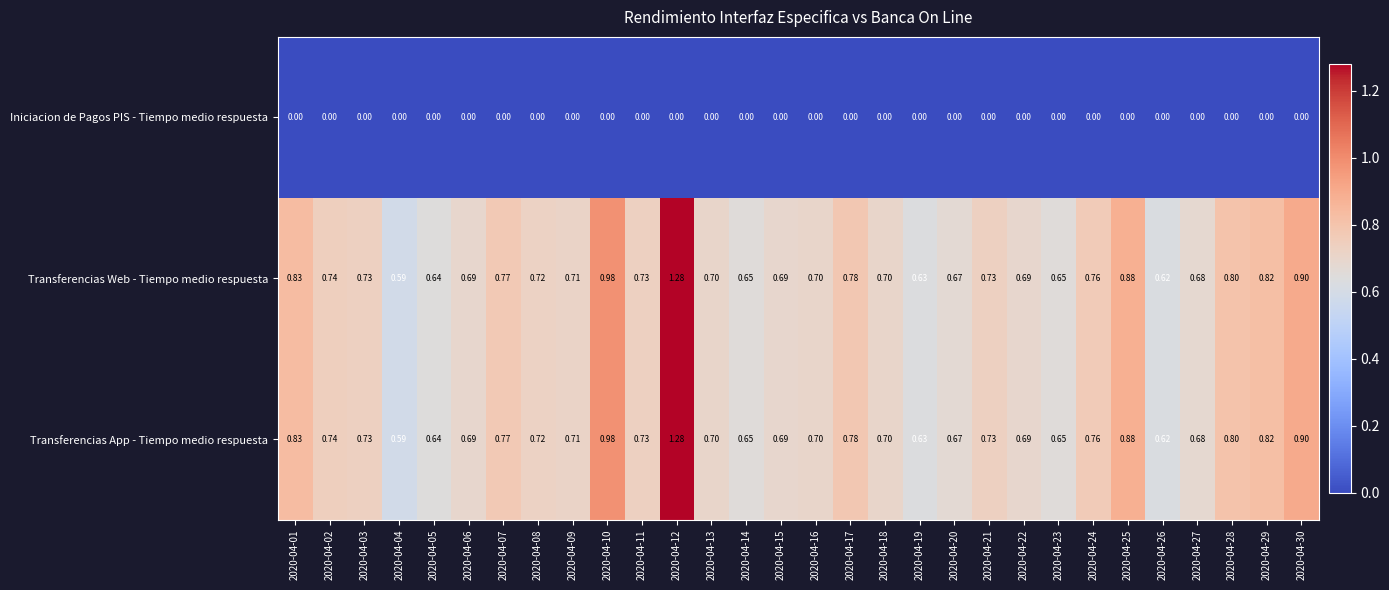

Count the number of categories in the chart.

30